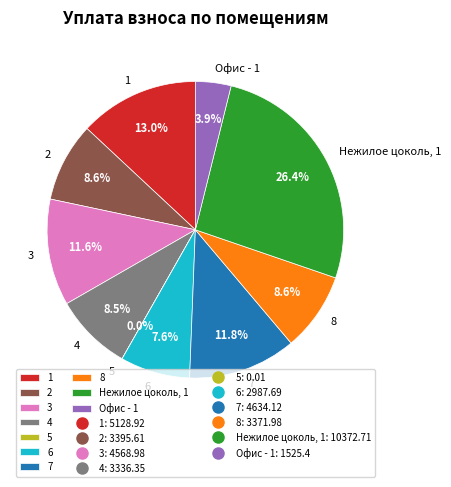

What portion of the pie excludes Офис - 1?

96.1%